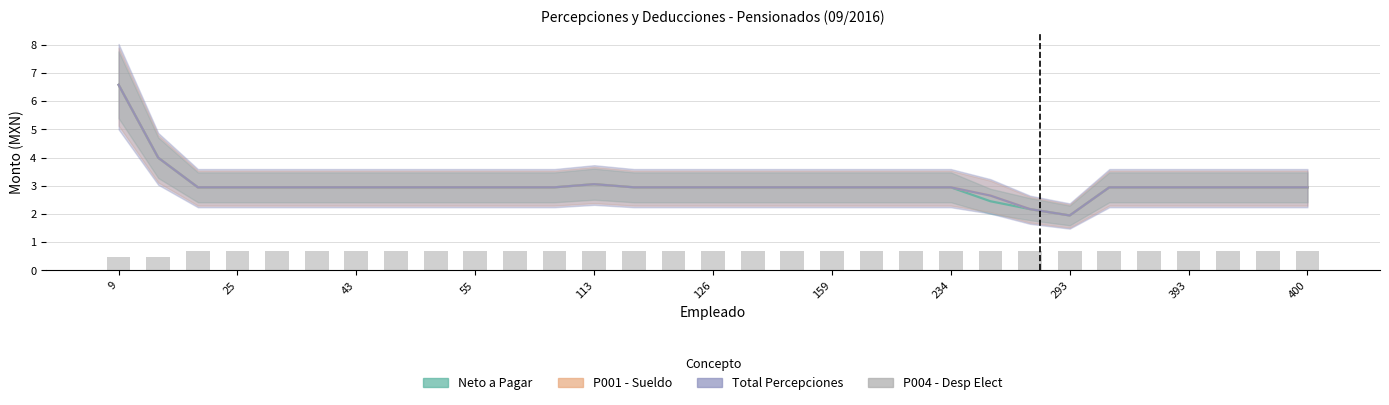

Which series changed the most between 21 and 23?

Neto a Pagar